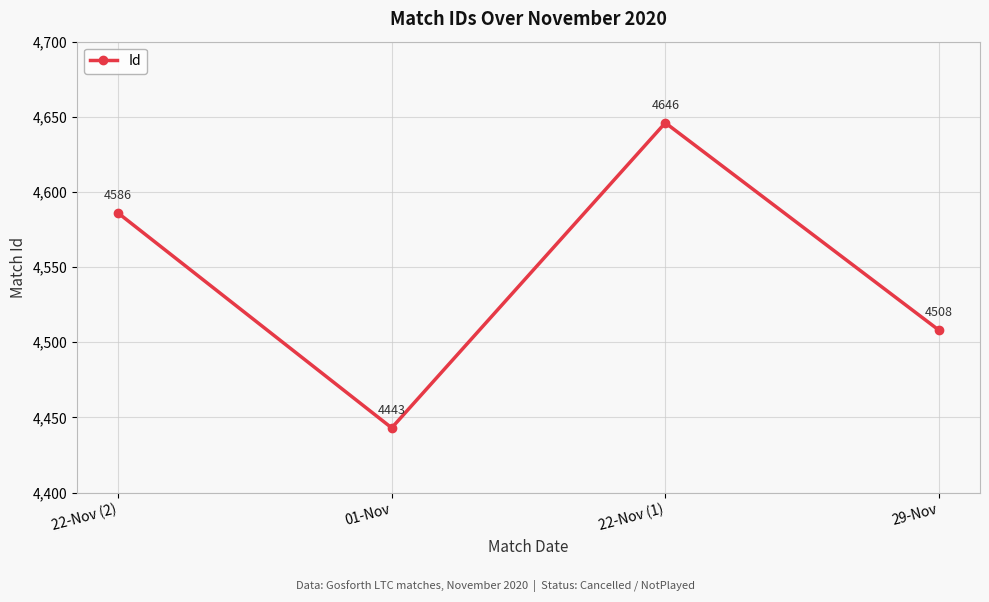

Which category has the highest value across all series?

22-Nov (1)